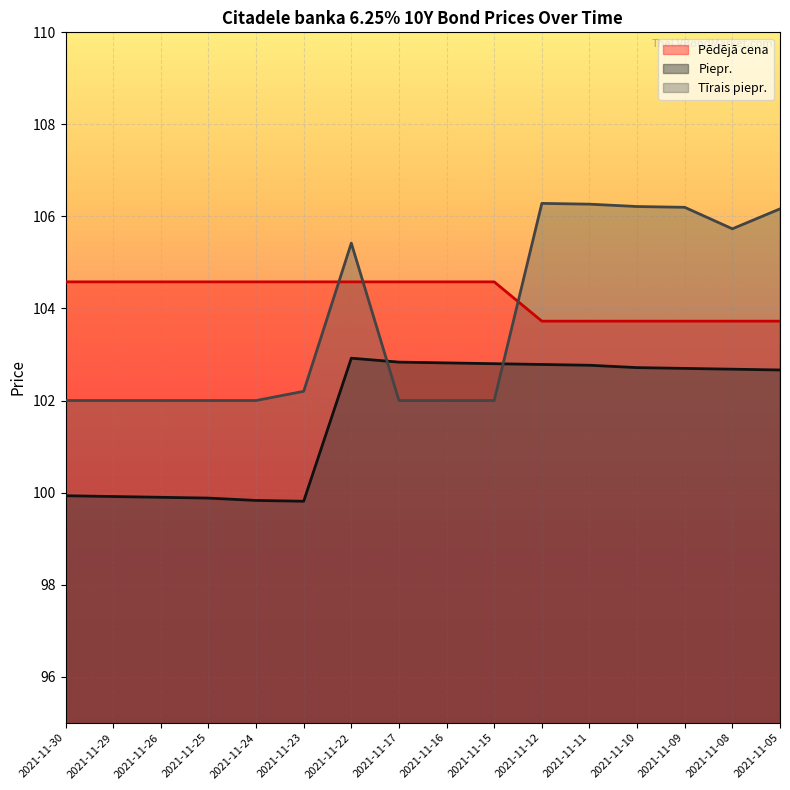

At 2021-11-11, list the series in order from smallest to largest.

Piepr., Pēdējā cena, Tīrais piepr.